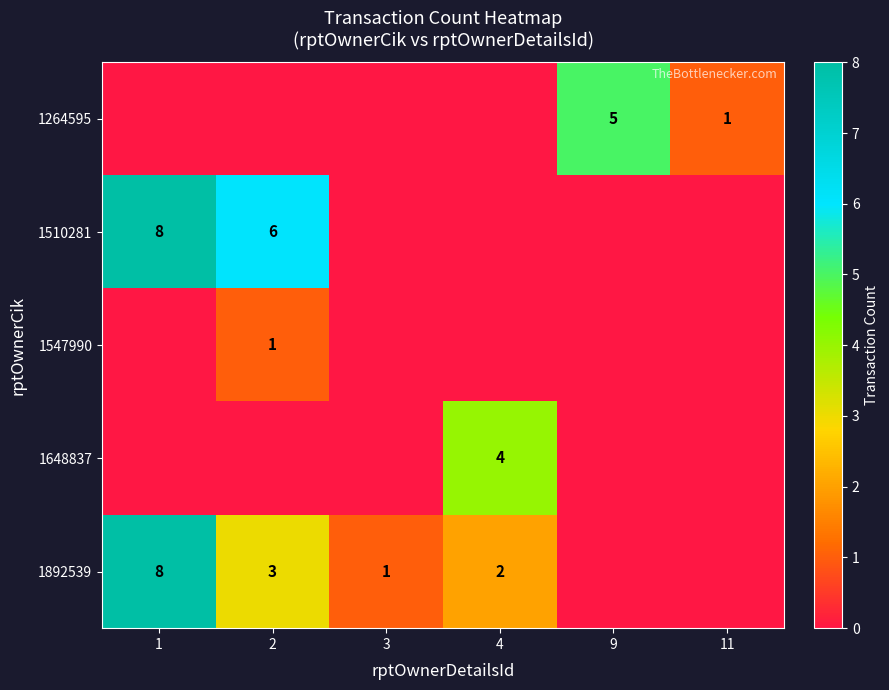

At which category is the sum across all series the highest?

1